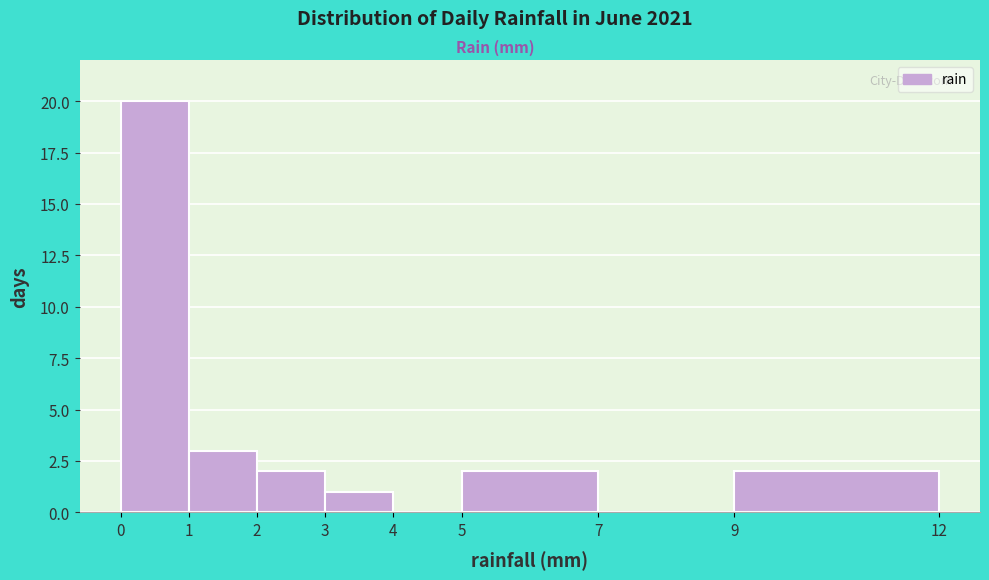

Which range on the x-axis has the tallest bar?

0 to 1